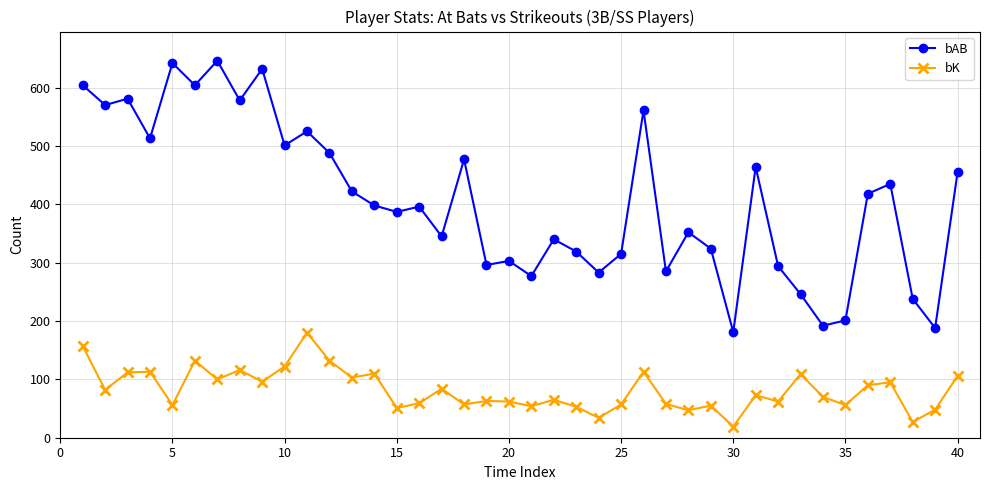

What is the highest value of the bK series?

180